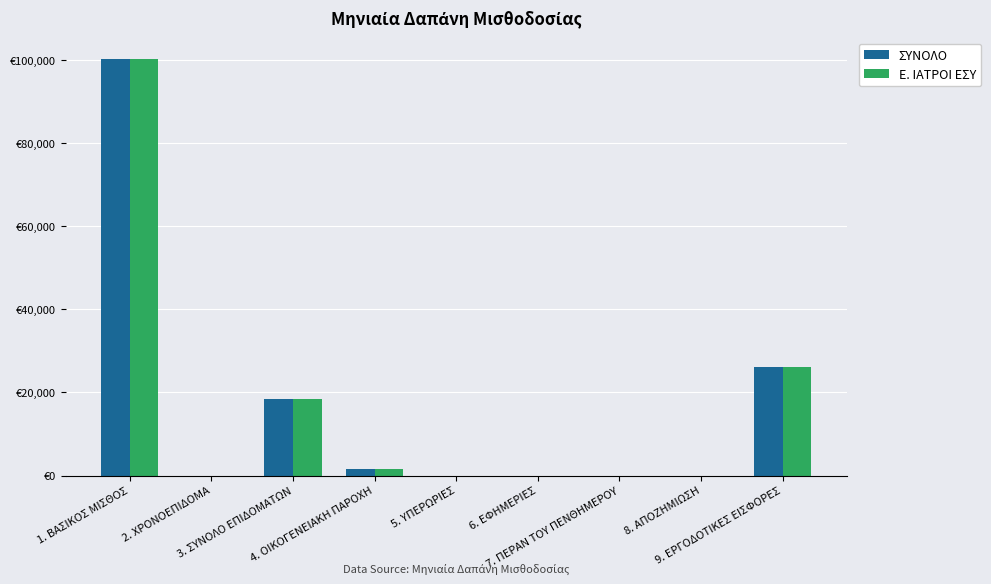

True or false: Ε. ΙΑΤΡΟΙ ΕΣΥ has a value of 0.0 at 8. ΑΠΟΖΗΜΙΩΣΗ.

True